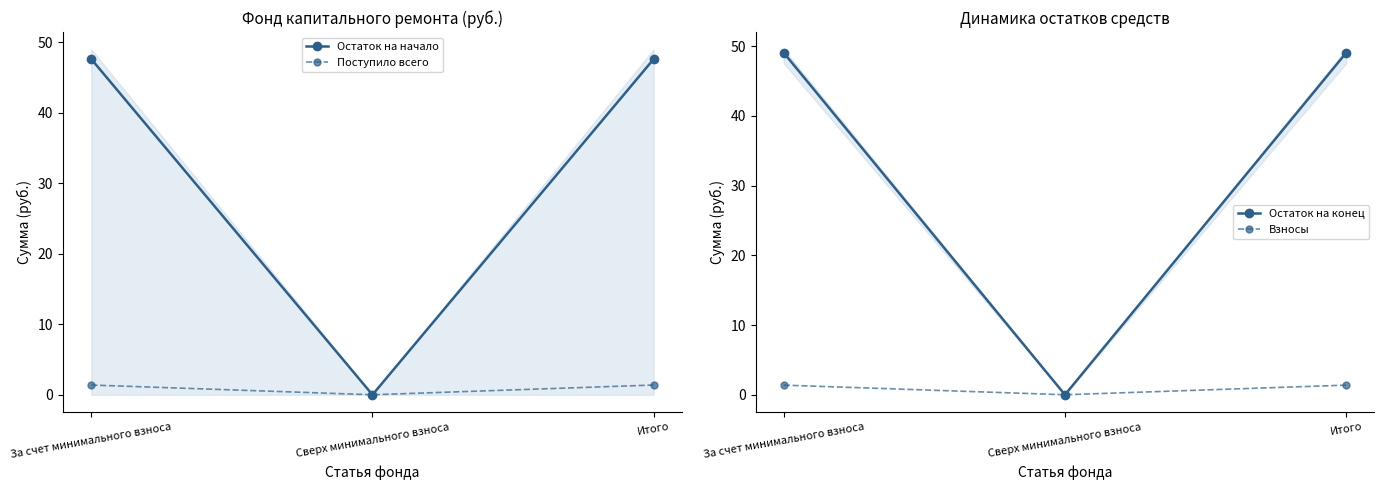

What is the average value of the Остаток на конец series?

32.7